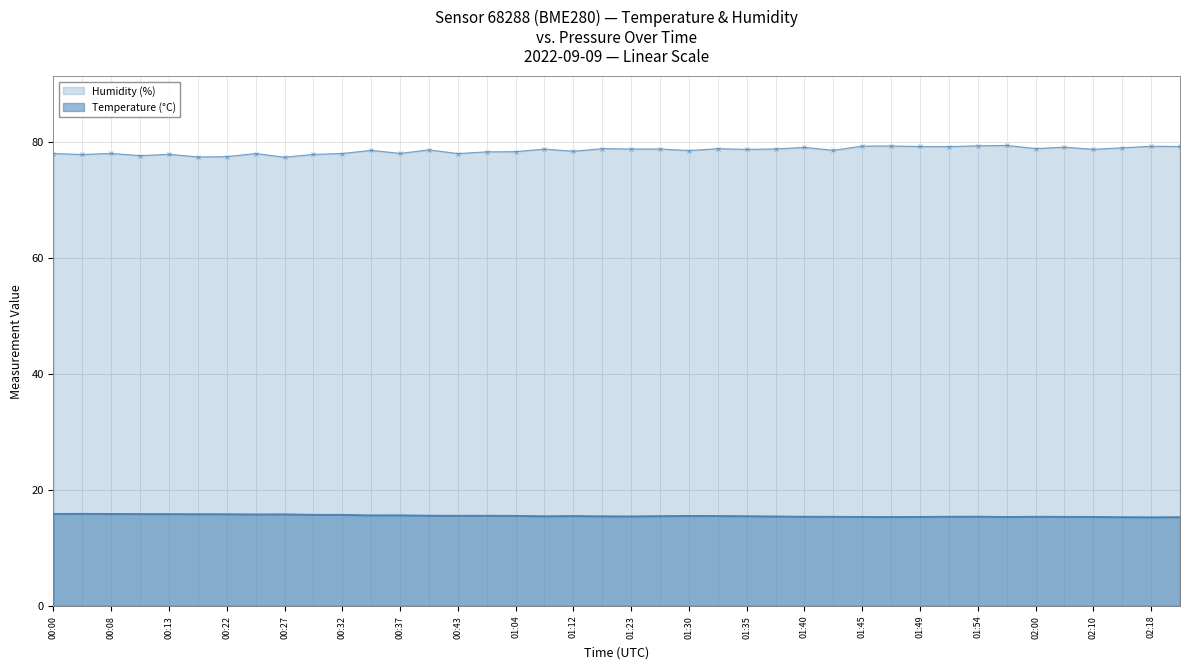

Reading left to right, transcribe all the data shown in this chart.

Temperature (°C): 00:00=15.9	00:05=15.9	00:08=15.9	00:11=15.8	00:13=15.8	00:19=15.8	00:22=15.8	00:24=15.8	00:27=15.8	00:30=15.7	00:32=15.7	00:35=15.6	00:37=15.6	00:40=15.6	00:43=15.6	01:01=15.6	01:04=15.5	01:06=15.5	01:12=15.5	01:17=15.5	01:23=15.4	01:27=15.5	01:30=15.5	01:32=15.5	01:35=15.5	01:37=15.4	01:40=15.4	01:42=15.4	01:45=15.3	01:47=15.3	01:49=15.3	01:52=15.4	01:54=15.4	01:57=15.3	02:00=15.4	02:08=15.4	02:10=15.3	02:13=15.3	02:18=15.3	02:20=15.3
Humidity (%): 00:00=78.0	00:05=77.9	00:08=78.1	00:11=77.7	00:13=77.9	00:19=77.4	00:22=77.5	00:24=78.0	00:27=77.4	00:30=77.9	00:32=78.0	00:35=78.6	00:37=78.1	00:40=78.7	00:43=78.0	01:01=78.3	01:04=78.4	01:06=78.8	01:12=78.4	01:17=78.9	01:23=78.8	01:27=78.8	01:30=78.5	01:32=78.9	01:35=78.8	01:37=78.8	01:40=79.1	01:42=78.6	01:45=79.3	01:47=79.3	01:49=79.2	01:52=79.2	01:54=79.4	01:57=79.4	02:00=78.9	02:08=79.1	02:10=78.8	02:13=79.0	02:18=79.3	02:20=79.2